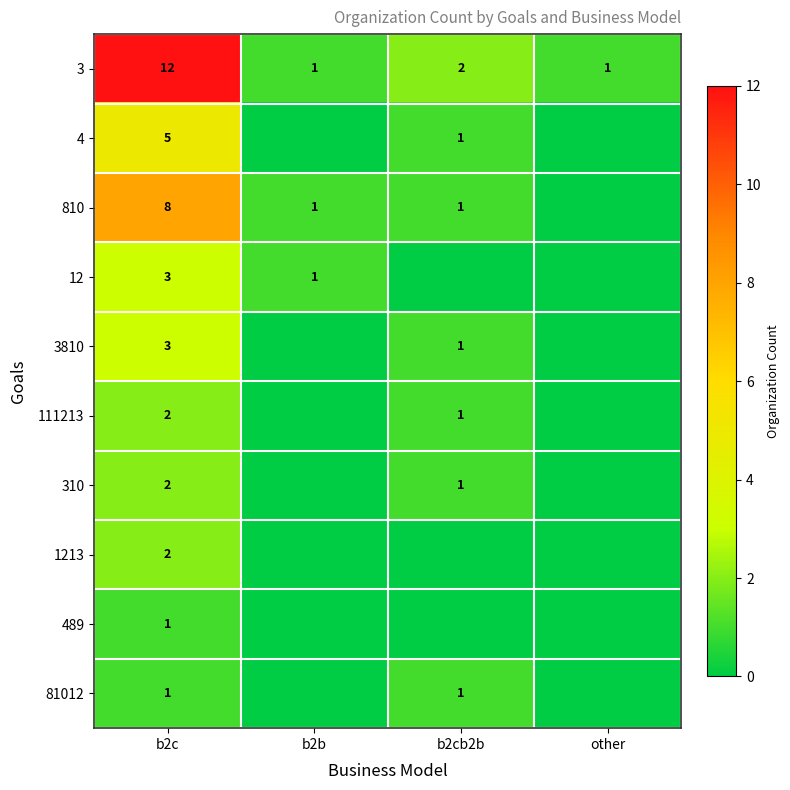

Is it true that 4 equals 2 at b2cb2b?

False